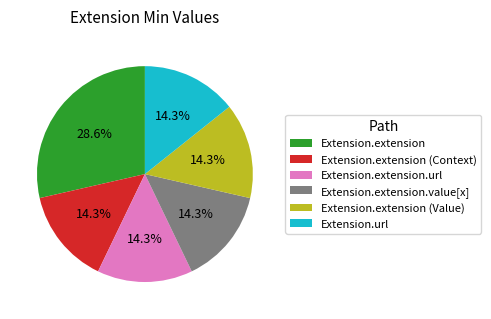

What is the largest slice in the pie chart?

Extension.extension